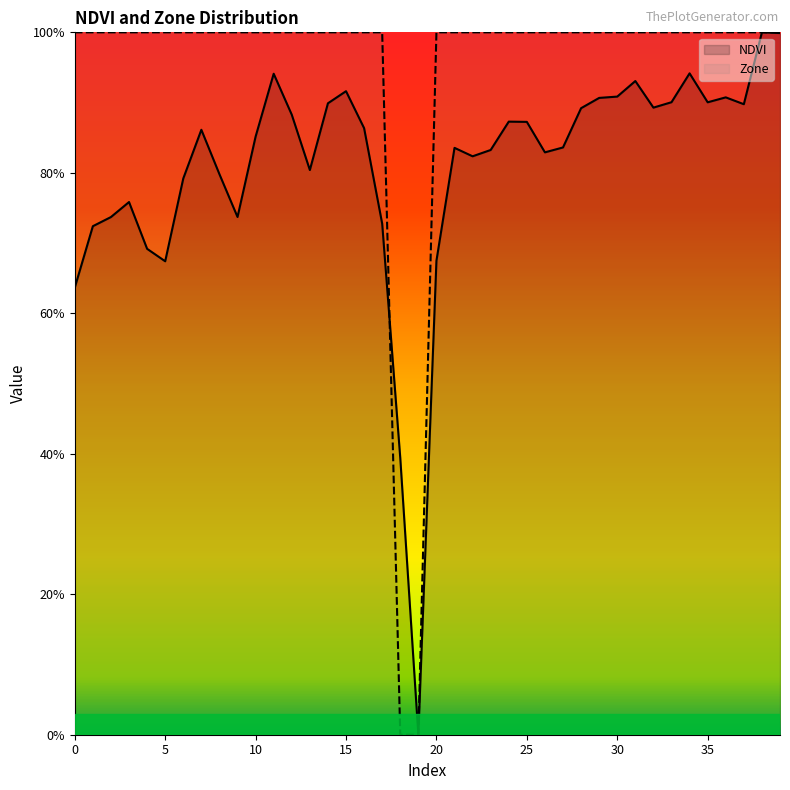

What is the value of the NDVI point at the 1st from the left?

0.6